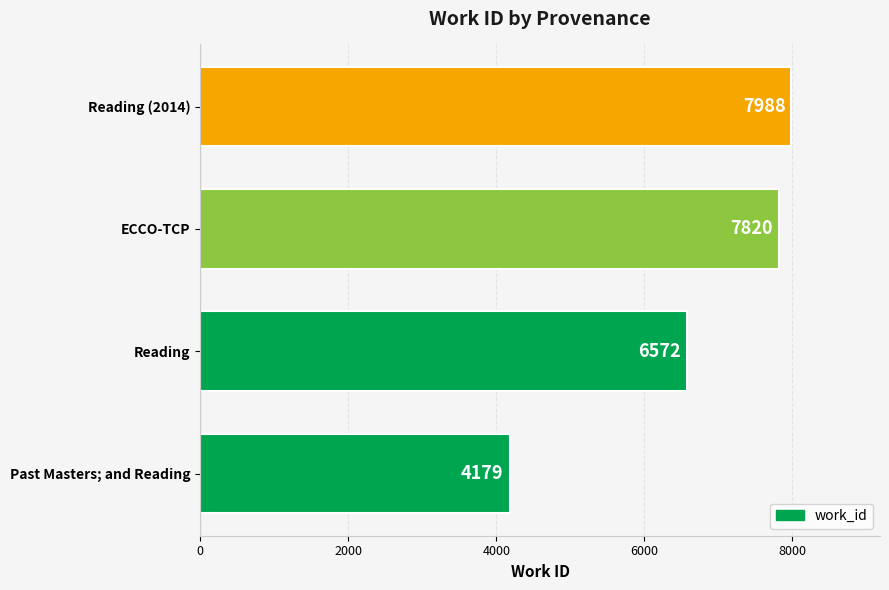

What is the approximate value at ECCO-TCP, to the nearest 100?

7800